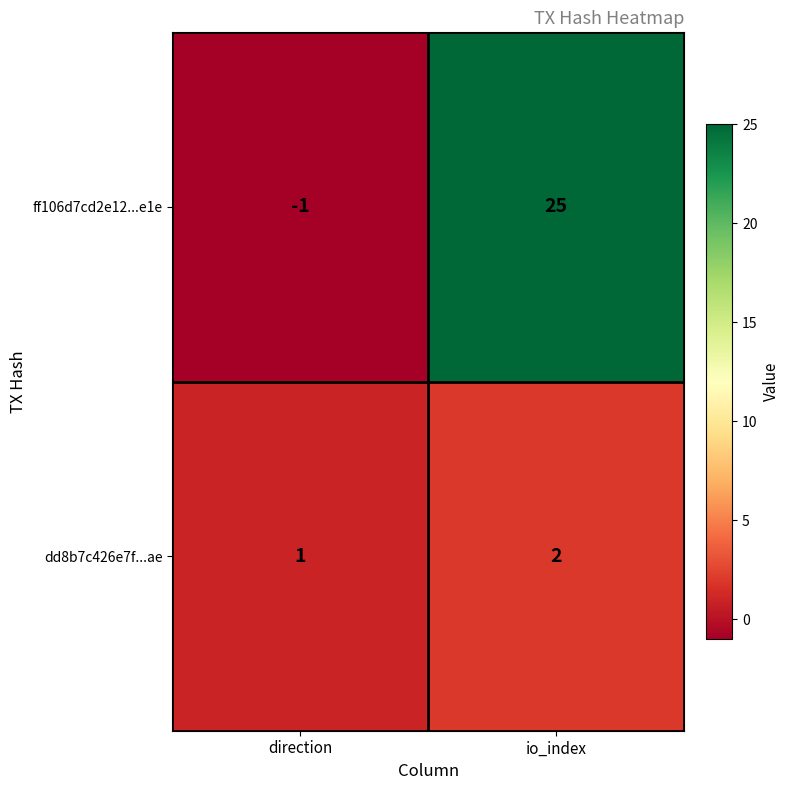

At which category is the sum across all series the highest?

io_index